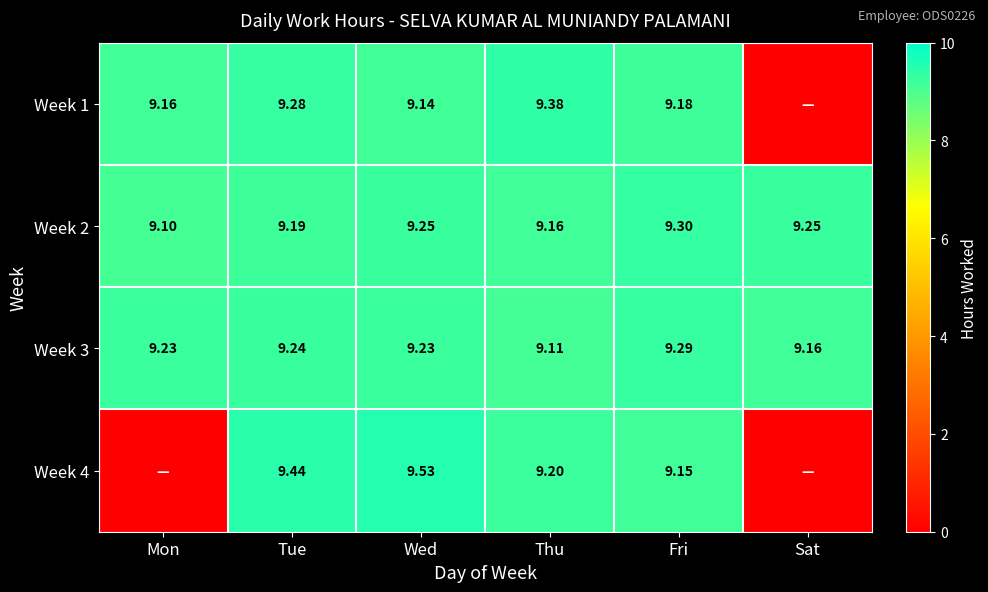

Where is Week 2 nearest to the value 9?

Mon